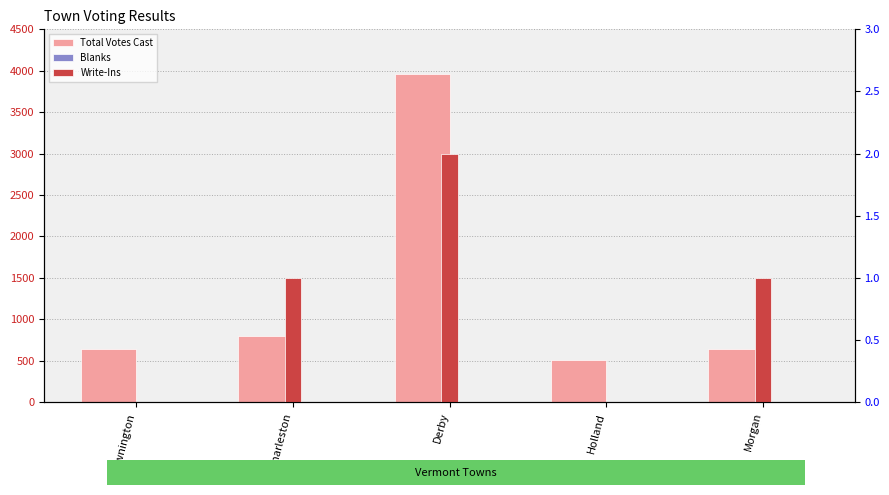

How many groups of bars are there?

5